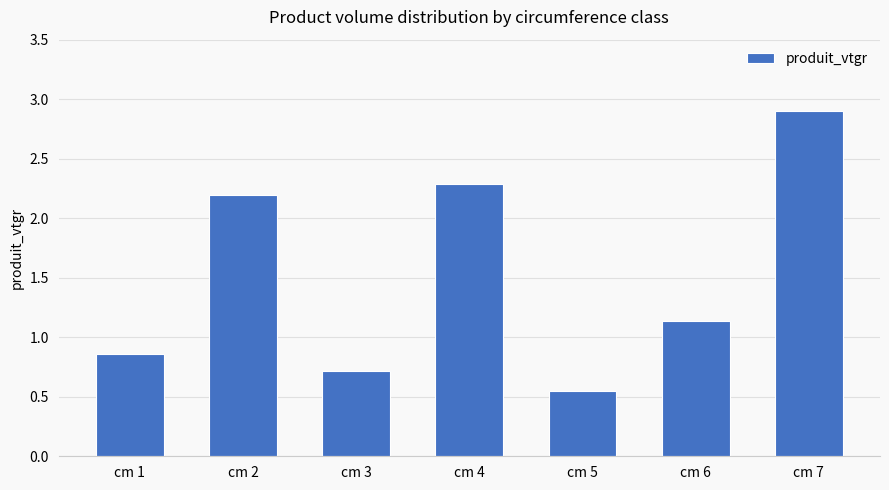

At which label does the data first exceed 1?

cm 2